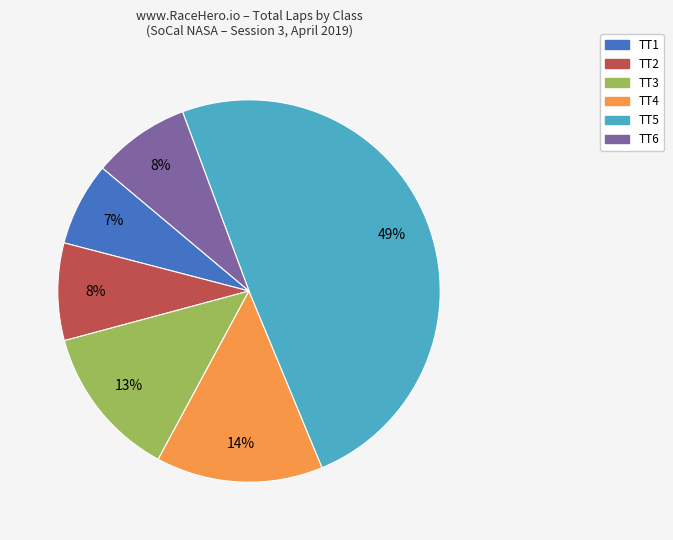

What is the largest slice in the pie chart?

TT5